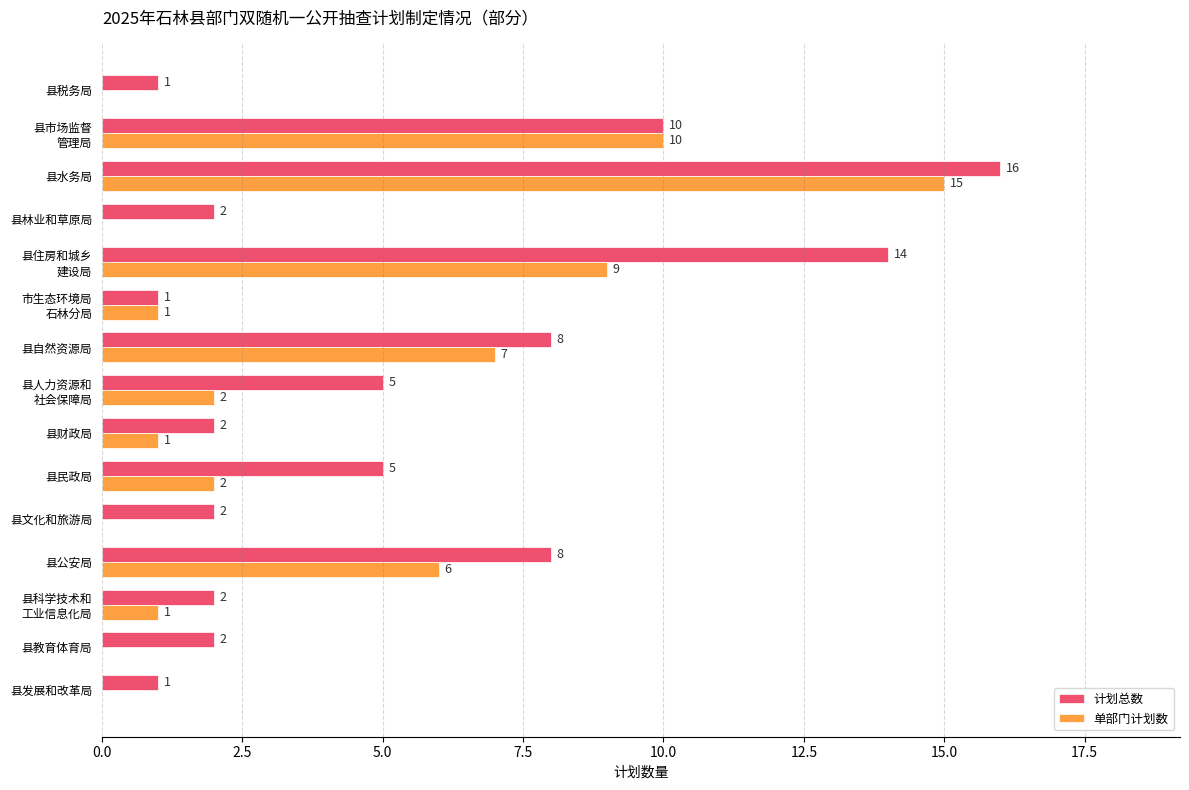

The 单部门计划数 series shows 6 at 县公安局. True or false?

True